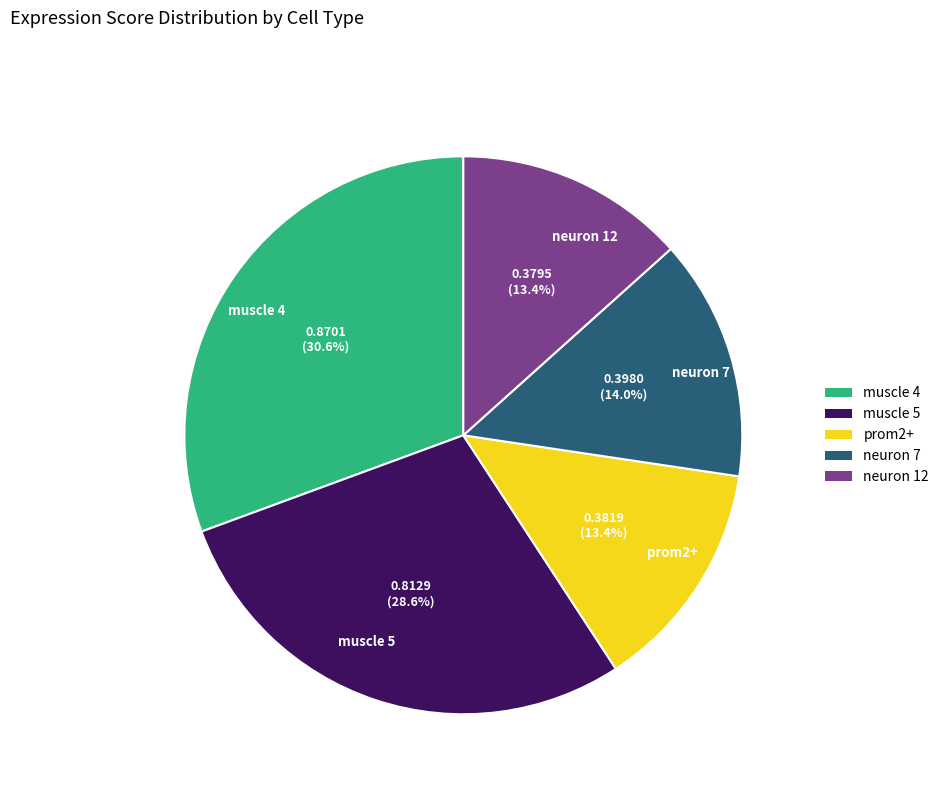

Which has a higher value, prom2+ or muscle 5?

muscle 5